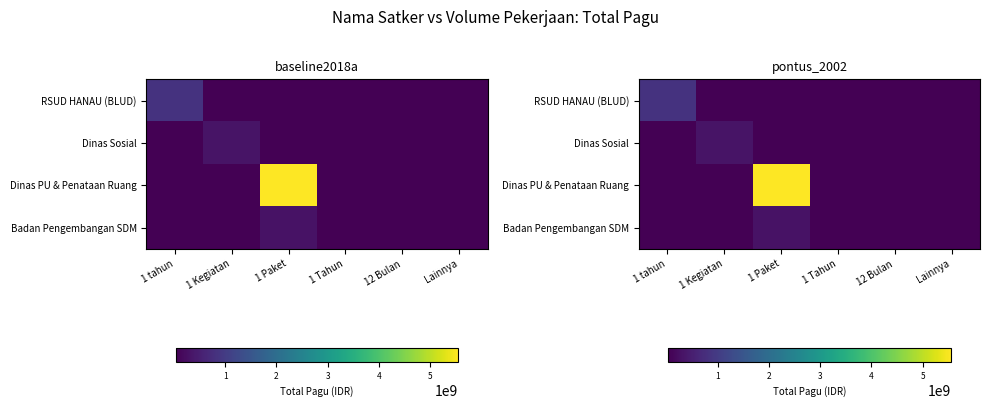

Which series has the widest spread of values?

Dinas PU & Penataan Ruang